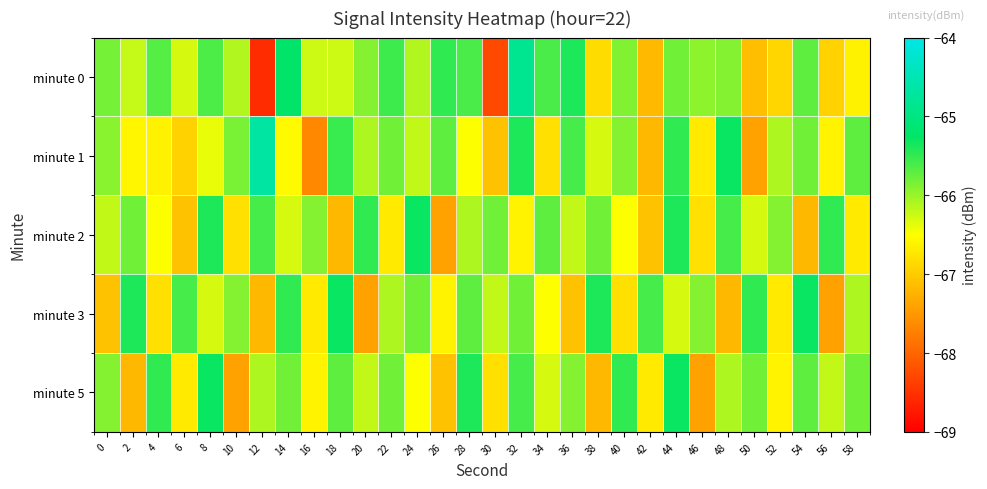

List the series in order of their peak value, highest first.

minute 1, minute 0, minute 2, minute 3, minute 5